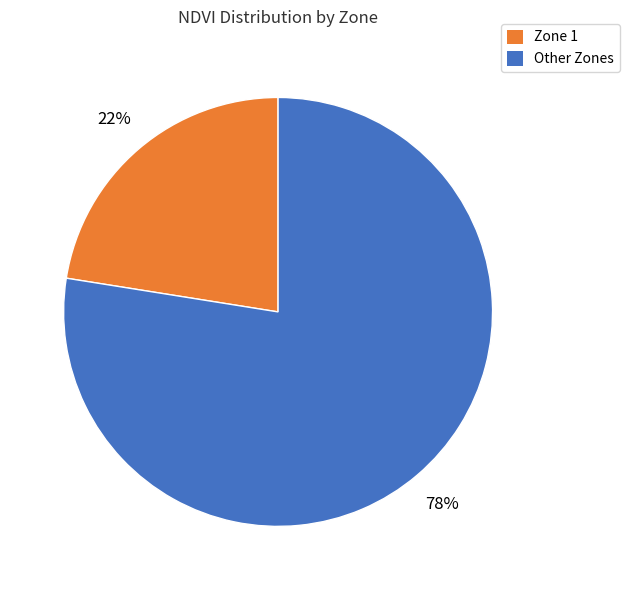

What is the ratio of the value at Zone 1 to the value at Other Zones?

0.3